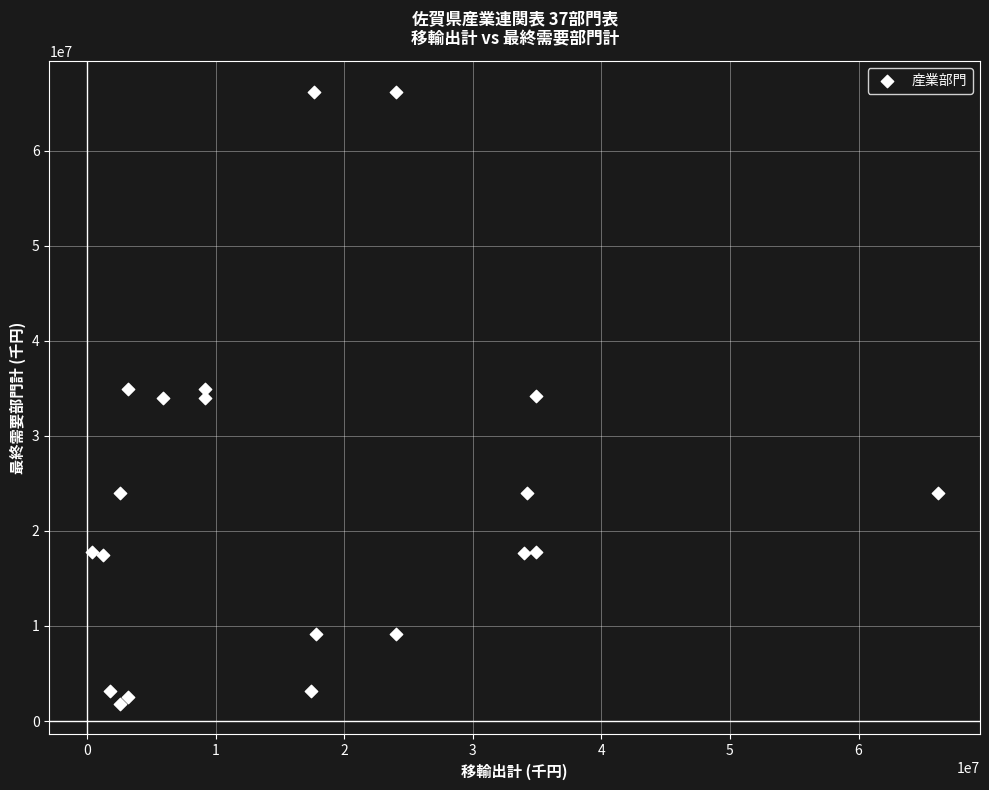

What is the range of X values (max minus min)?

65790774